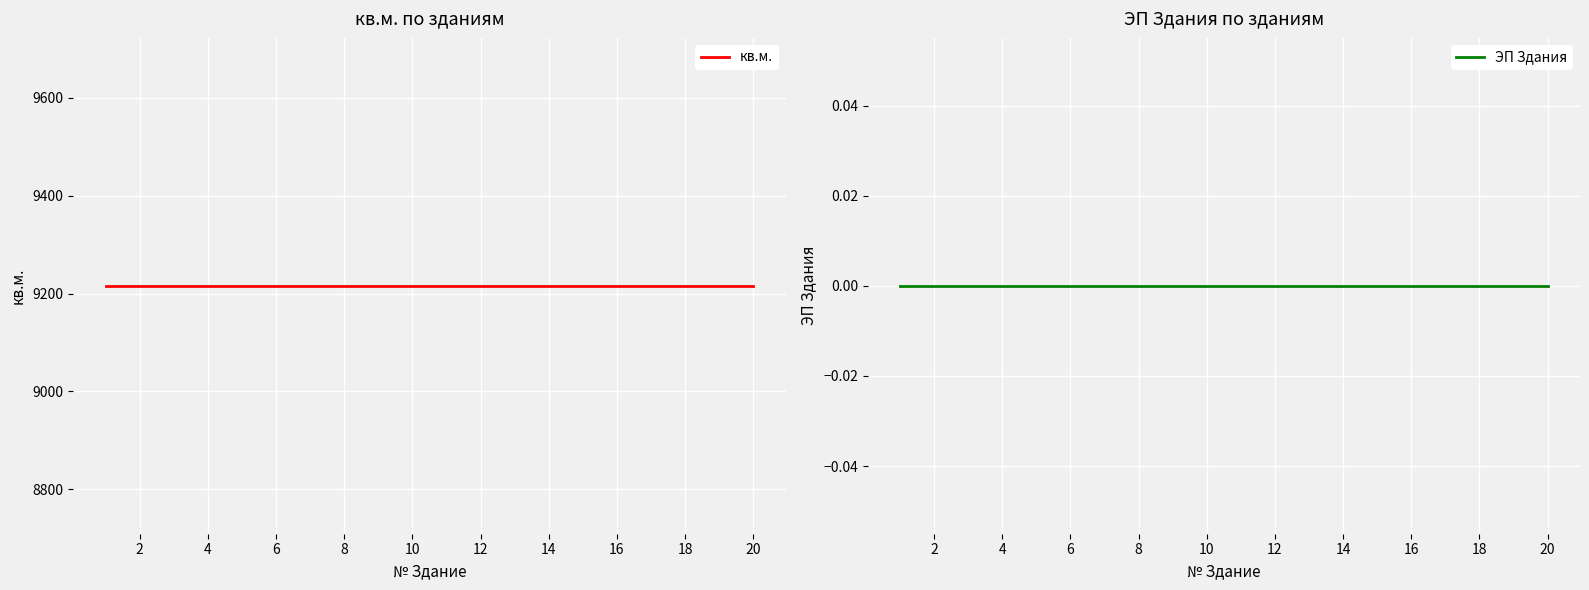

Reading left to right, extract all data points from this chart.

кв.м.: 9216	9216	9216	9216	9216	9216	9216	9216	9216	9216	9216	9216	9216	9216	9216	9216	9216	9216	9216	9216
ЭП Здания: 0	0	0	0	0	0	0	0	0	0	0	0	0	0	0	0	0	0	0	0